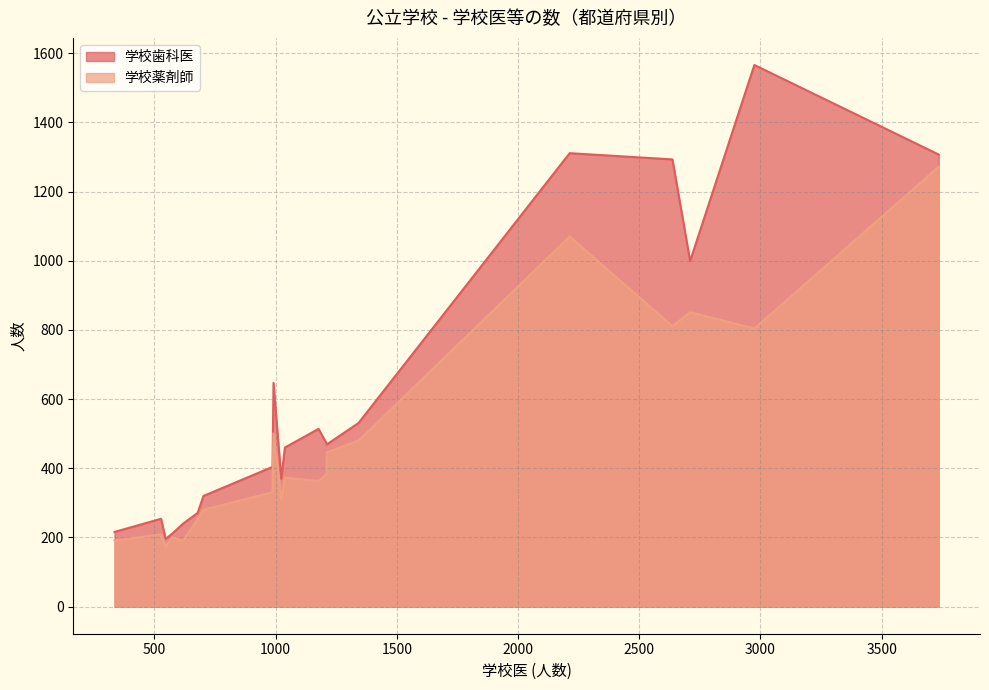

List the series in order of their overall mean, highest first.

学校歯科医, 学校薬剤師